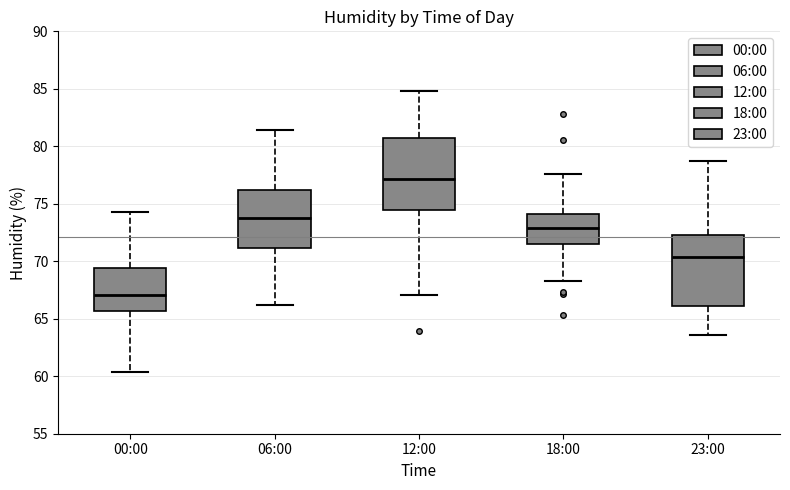

Which box's median line is the lowest?

00:00